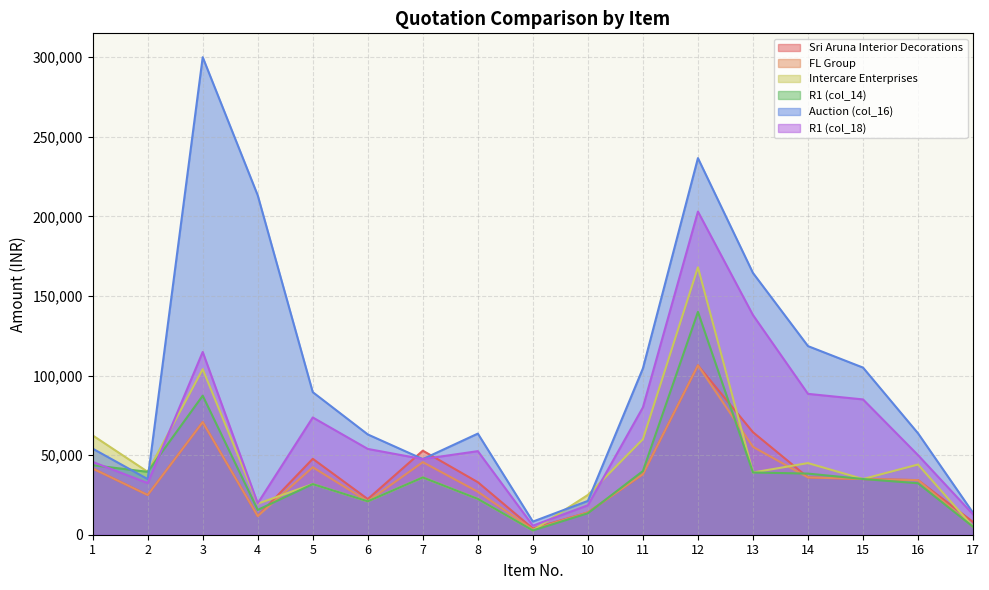

What is the difference between the second highest and second lowest values in the FL Group series?

65720